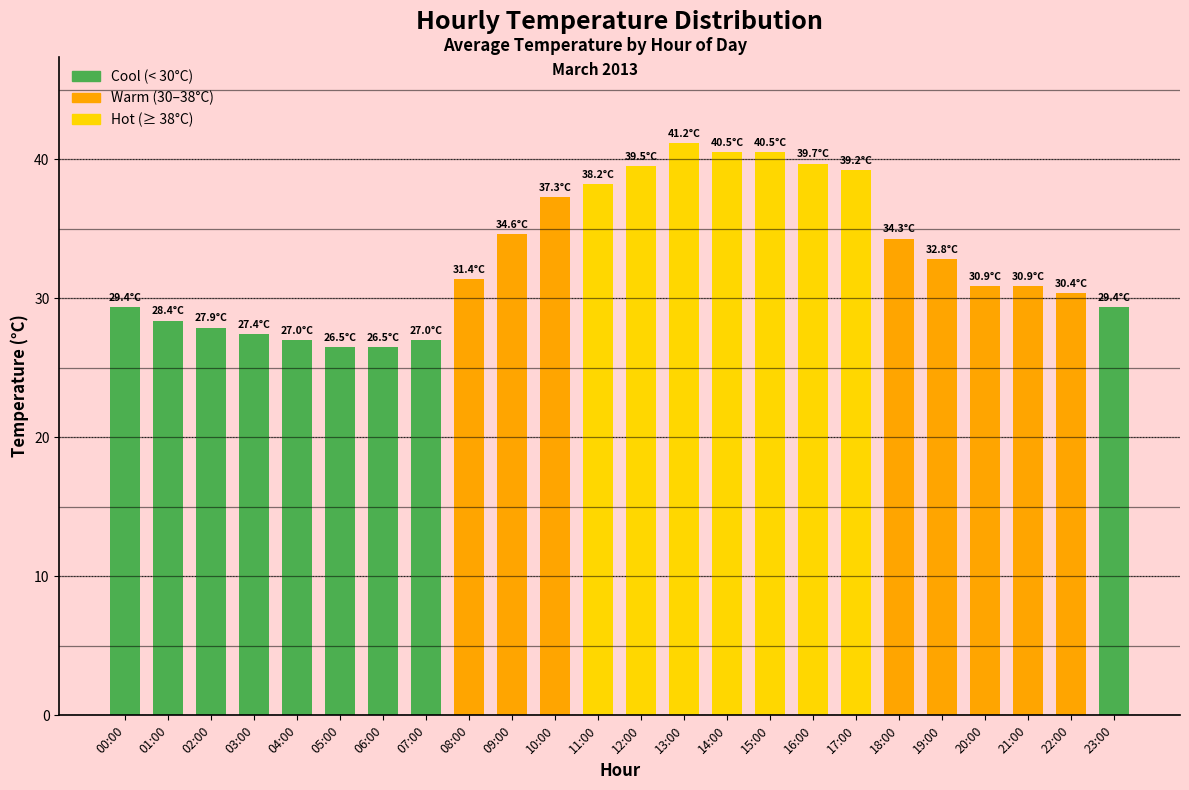

True or false: the data shows 39.7 at 16:00.

True